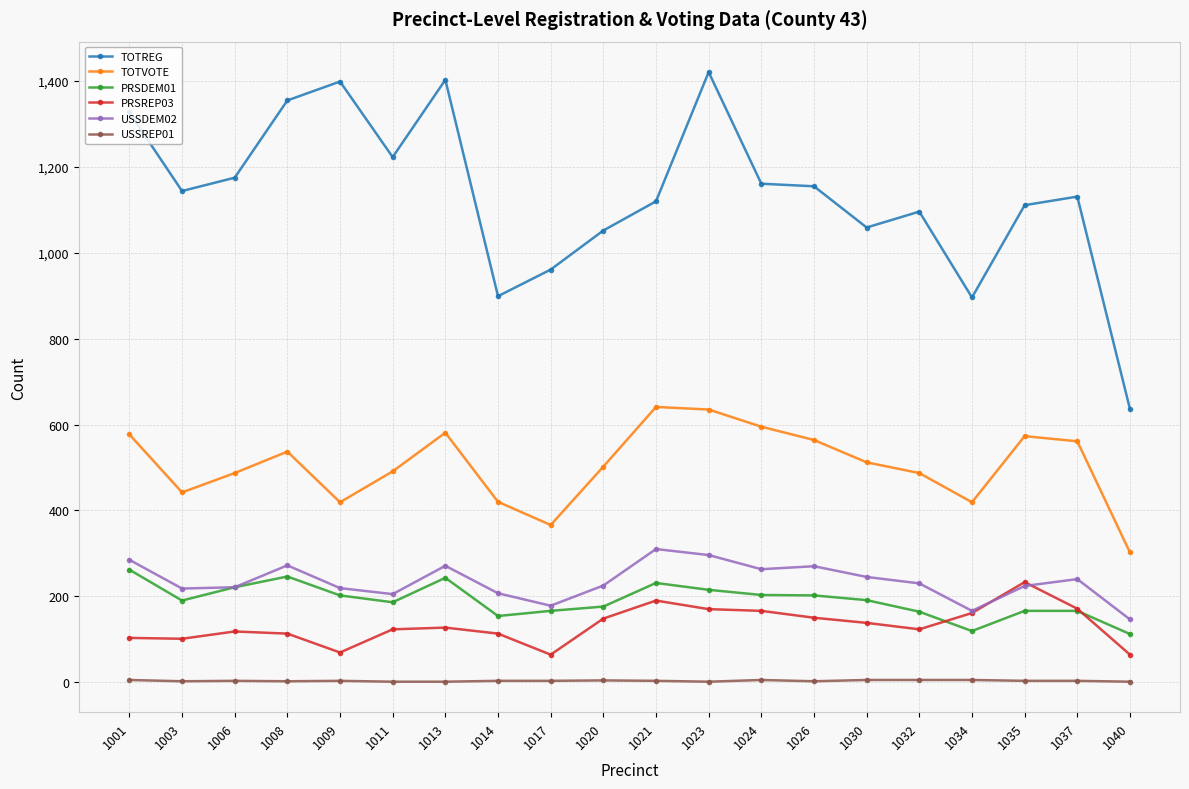

What is the minimum value for TOTVOTE?

302